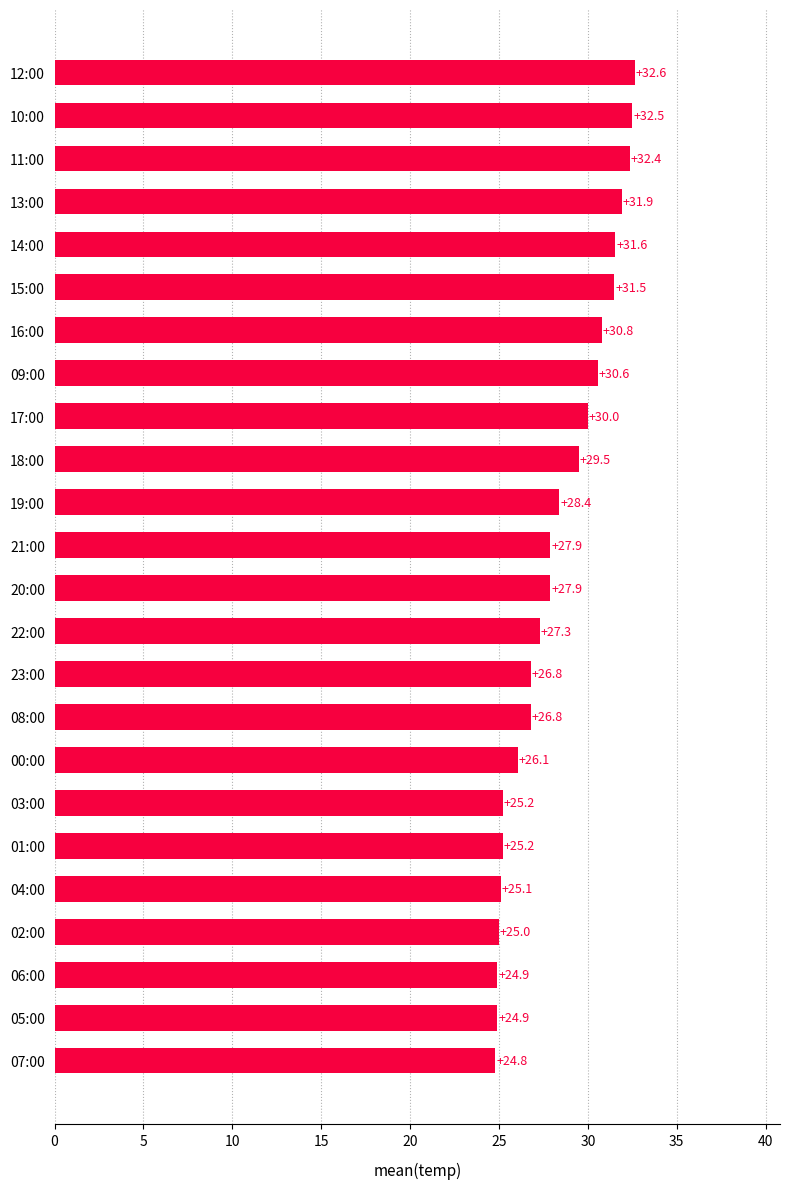

What is the sum of the values at 06:00 and 21:00?

52.8